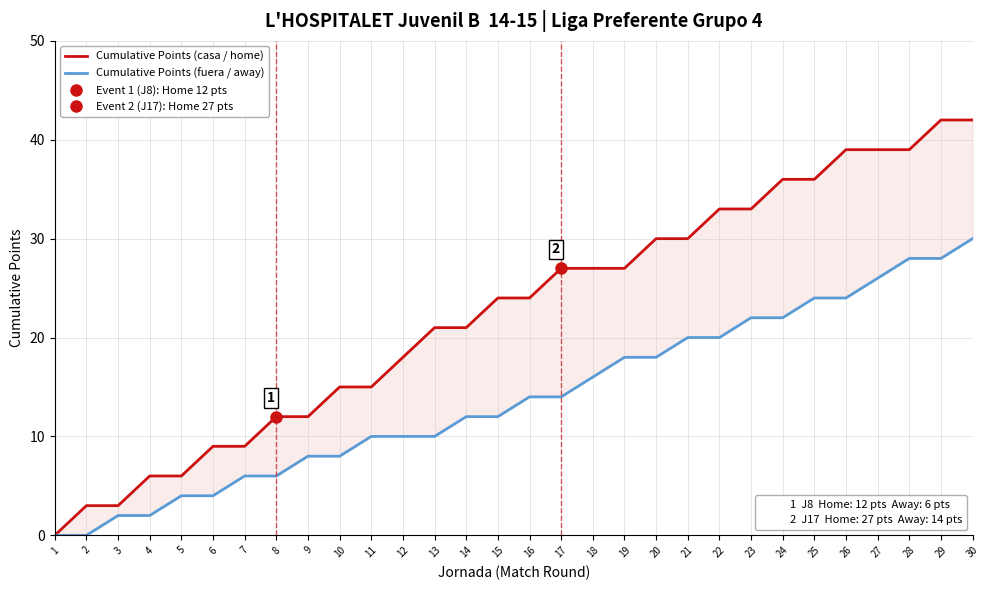

The Cumulative Points (fuera / away) series shows 12 at 15. True or false?

True